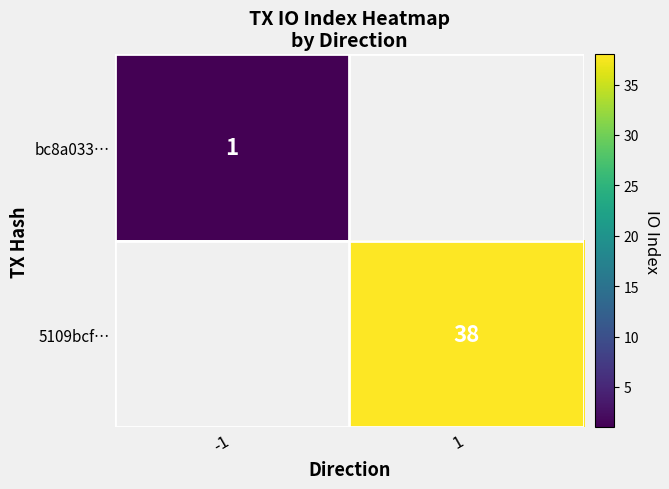

Is it true that 5109bcf… equals 38 at 1?

True